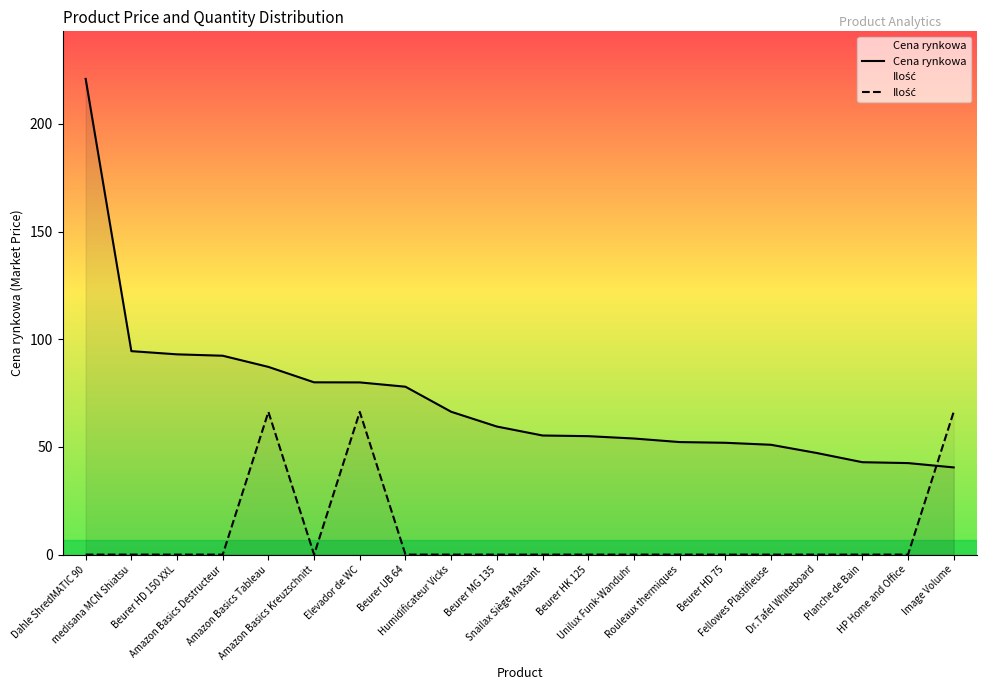

What is the sum of all Cena rynkowa values?

1443.9